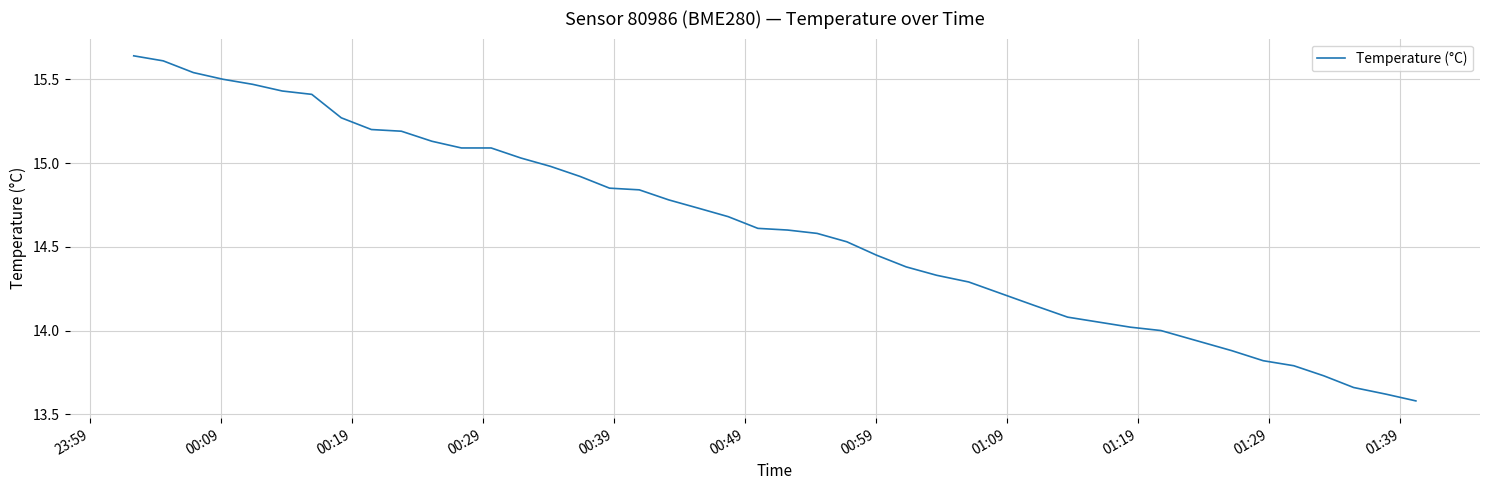

What is the smallest value displayed?

13.6